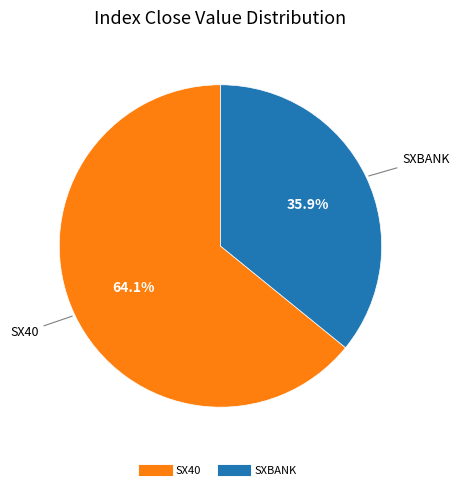

Approximately how many times larger is the value at SX40 compared to SXBANK?

1.8